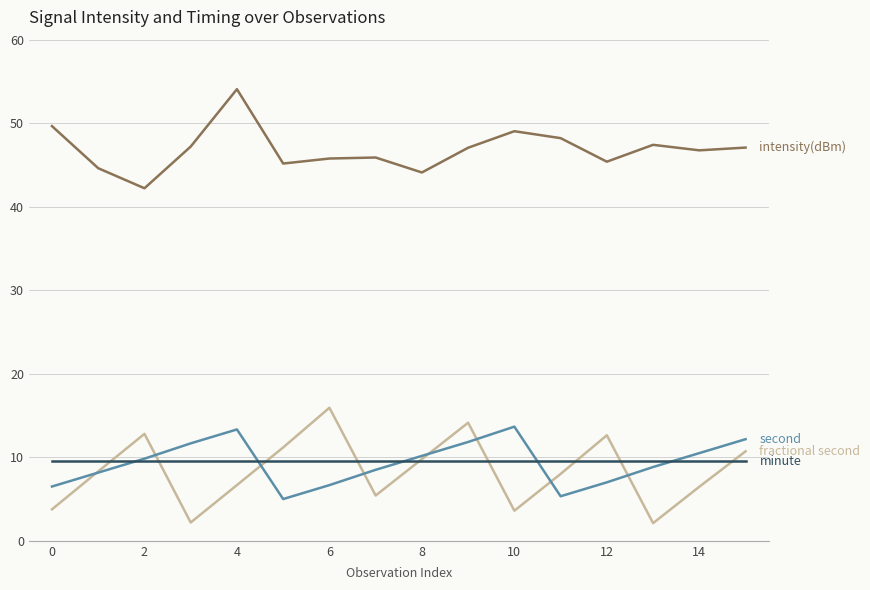

What is the minimum value shown in the chart?

2.1